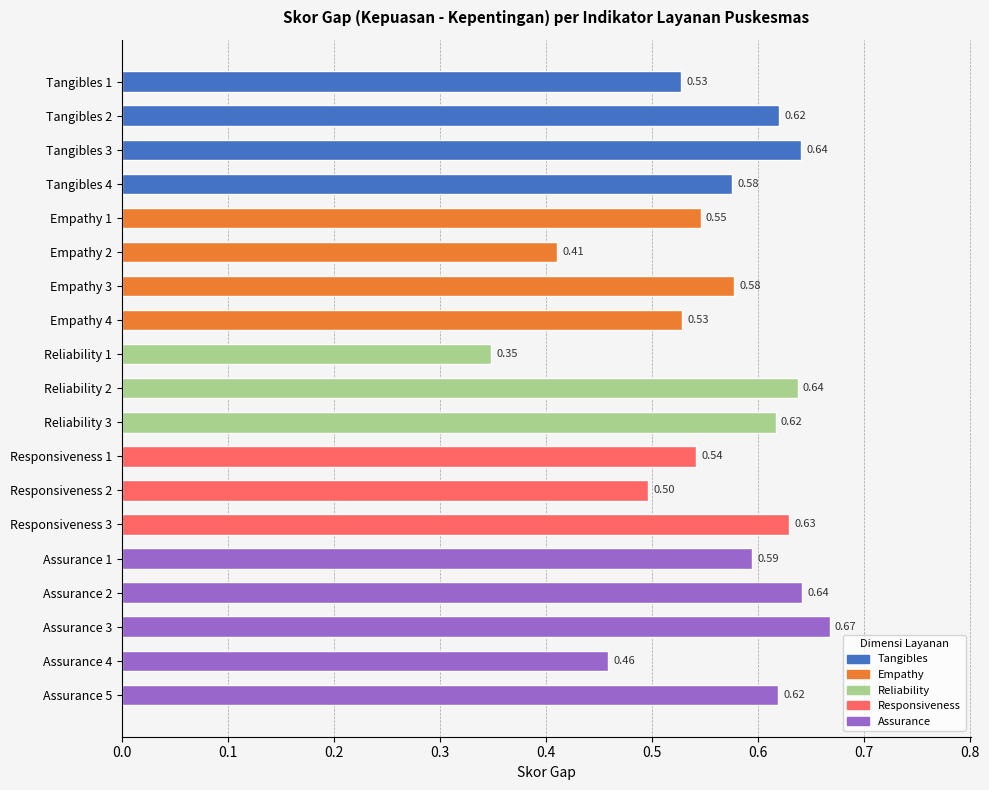

What is the sum of all values?

10.7